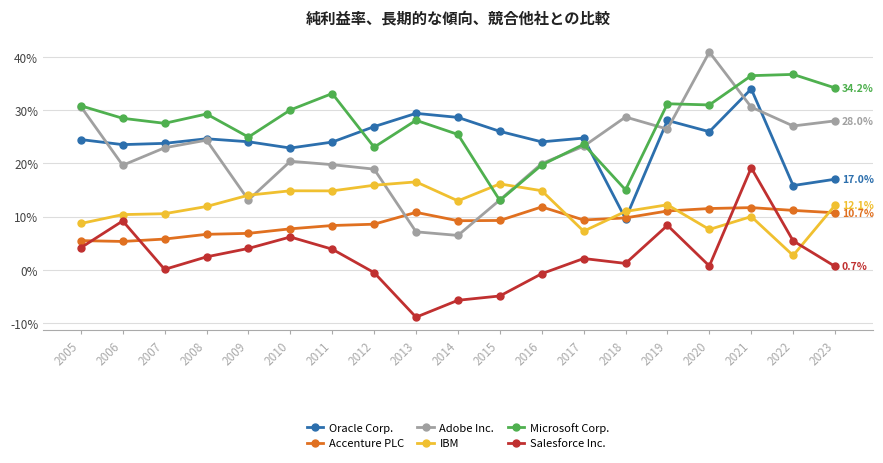

At which category does Salesforce Inc. reach its first local valley?

2007